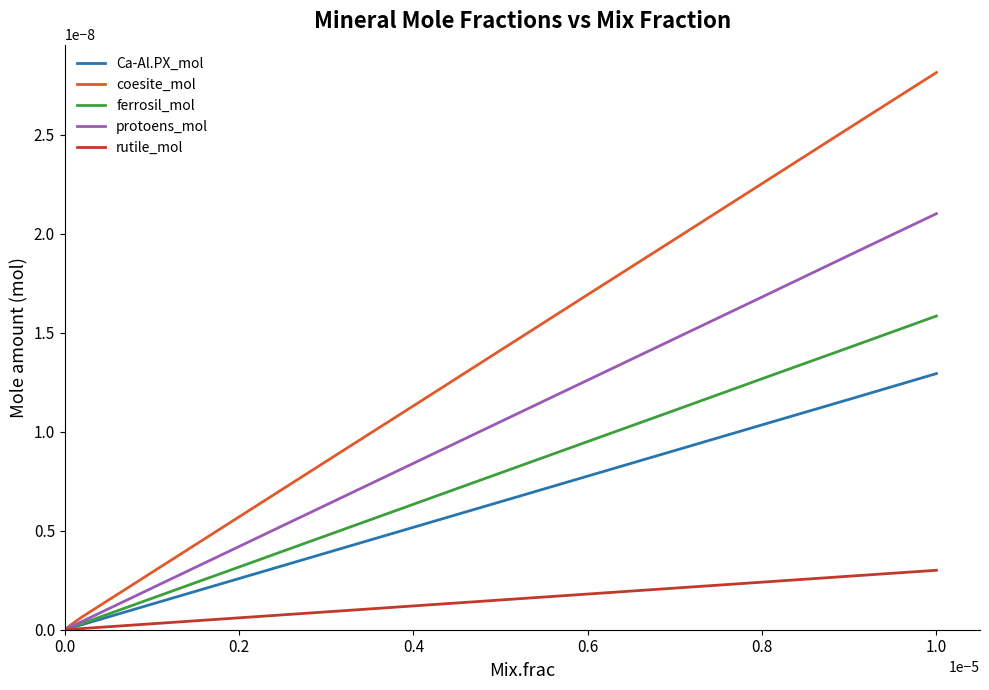

Which series has the widest spread of values?

coesite_mol